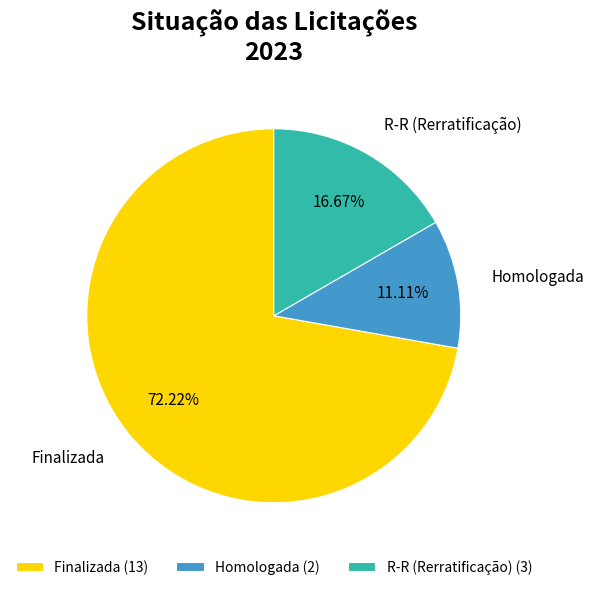

How many segments does this pie chart have?

3